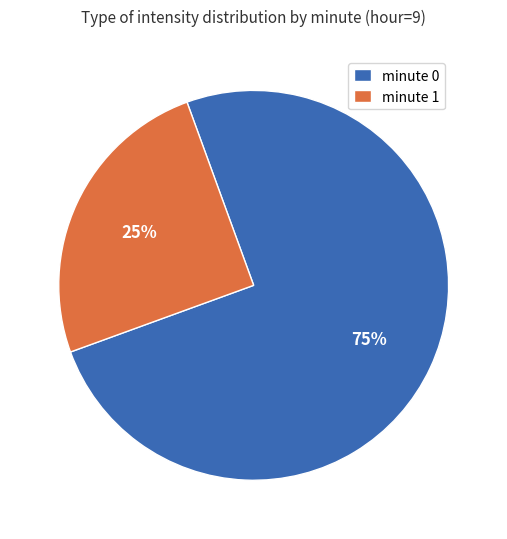

Is the sum of minute 1 and minute 0 greater than half?

Yes